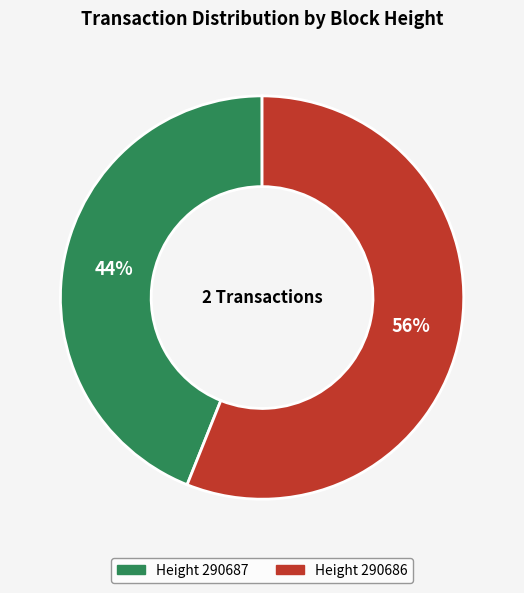

To the nearest percent, what is the average slice percentage?

50%